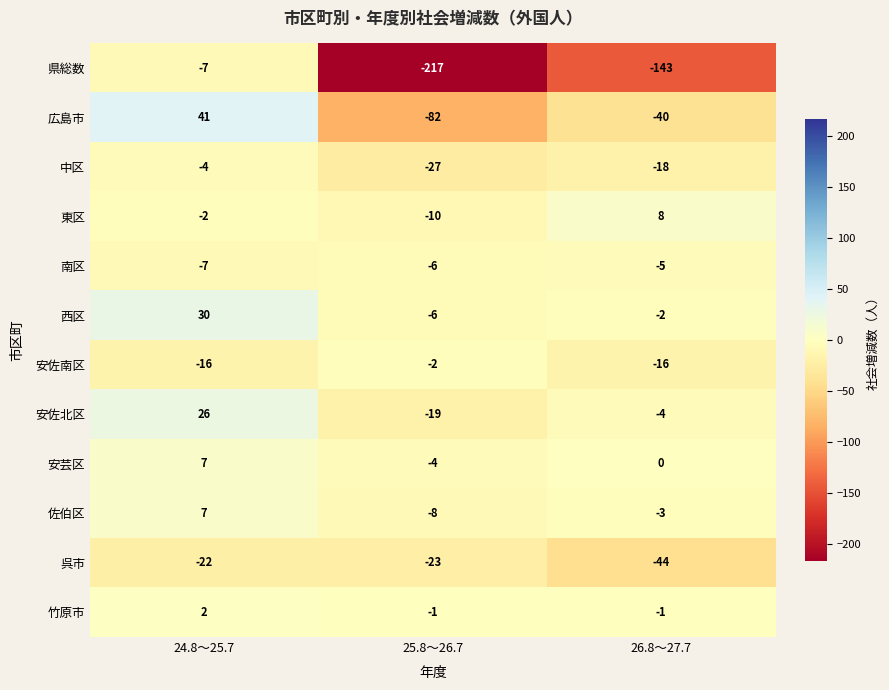

The 呉市 series shows -69 at 26.8～27.7. True or false?

False